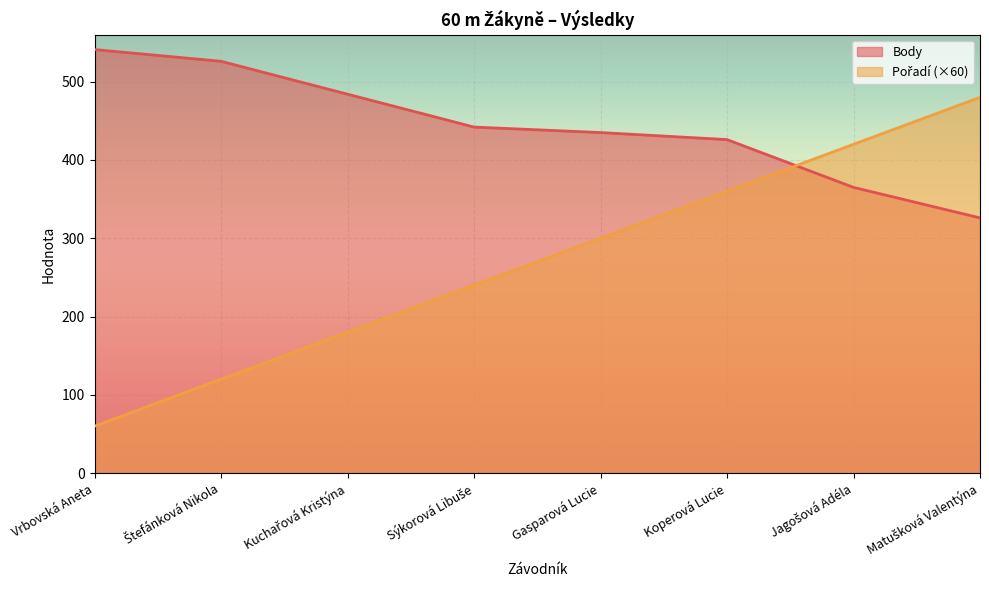

Which series has the largest total across all categories?

Body